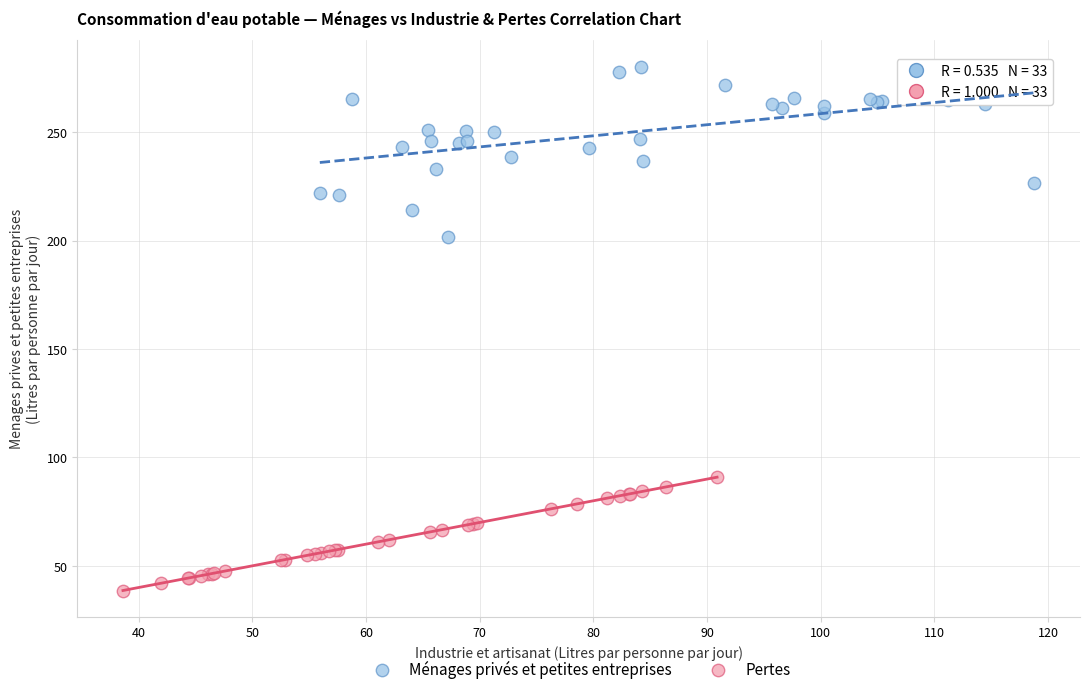

Which series contains the highest Y value?

Ménages privés et petites entreprises